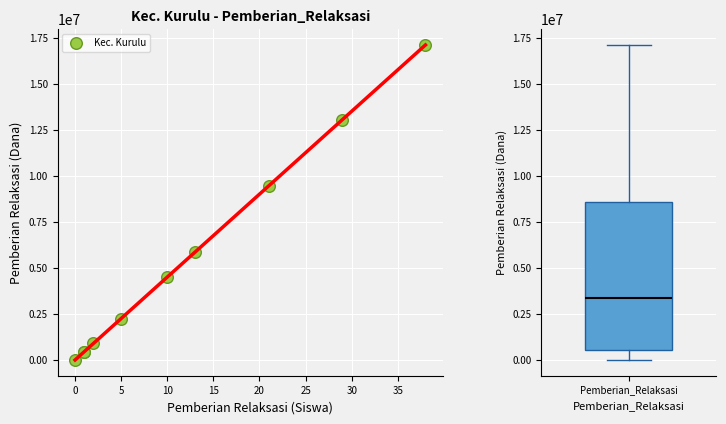

What Y value in the scatter plot is closest to 8550000?

9450000